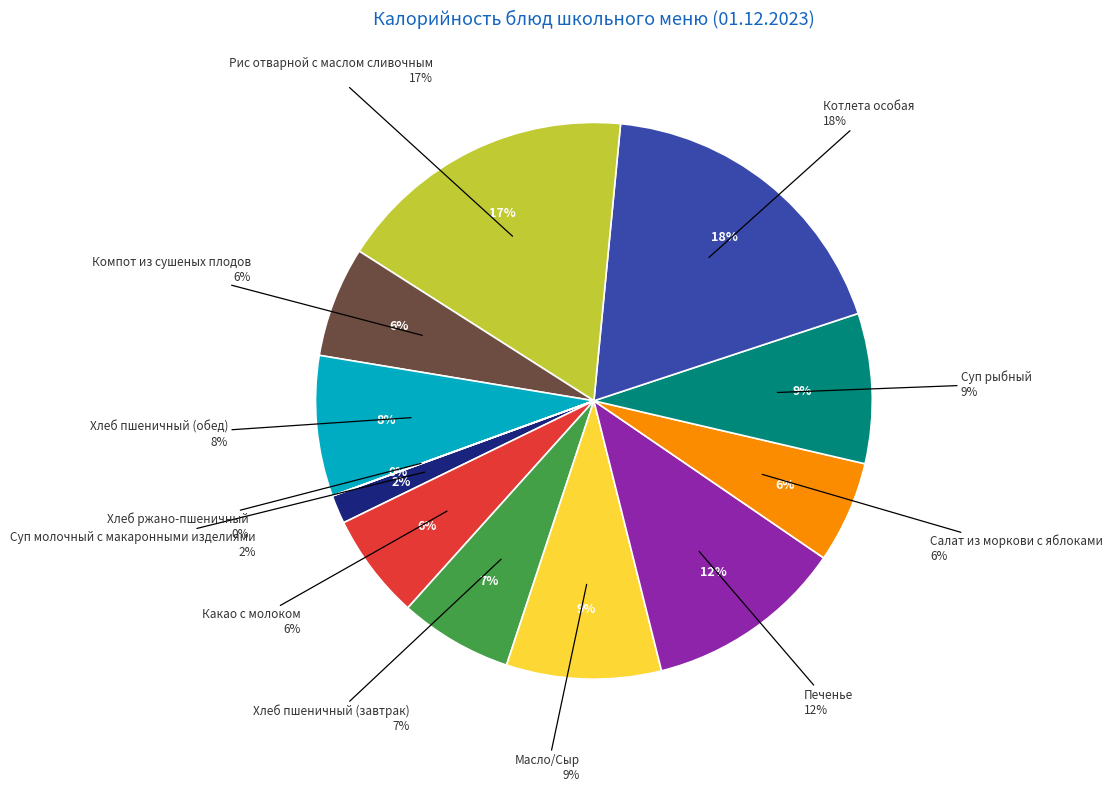

Is it true that Печенье is 12% of the pie?

True